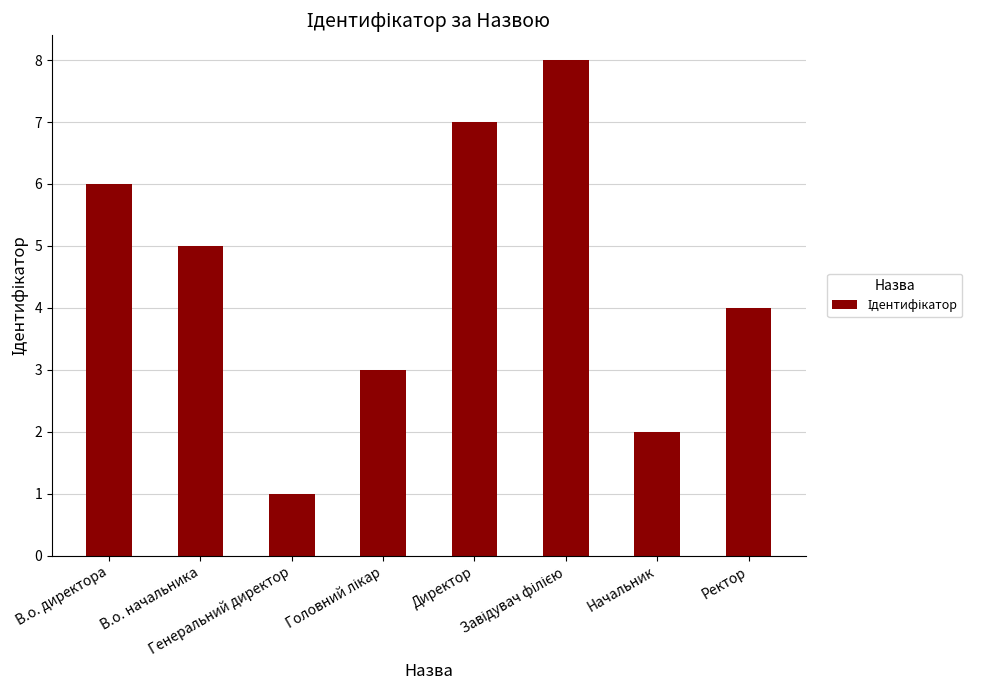

At which category does the chart reach its minimum across all series?

Генеральний директор